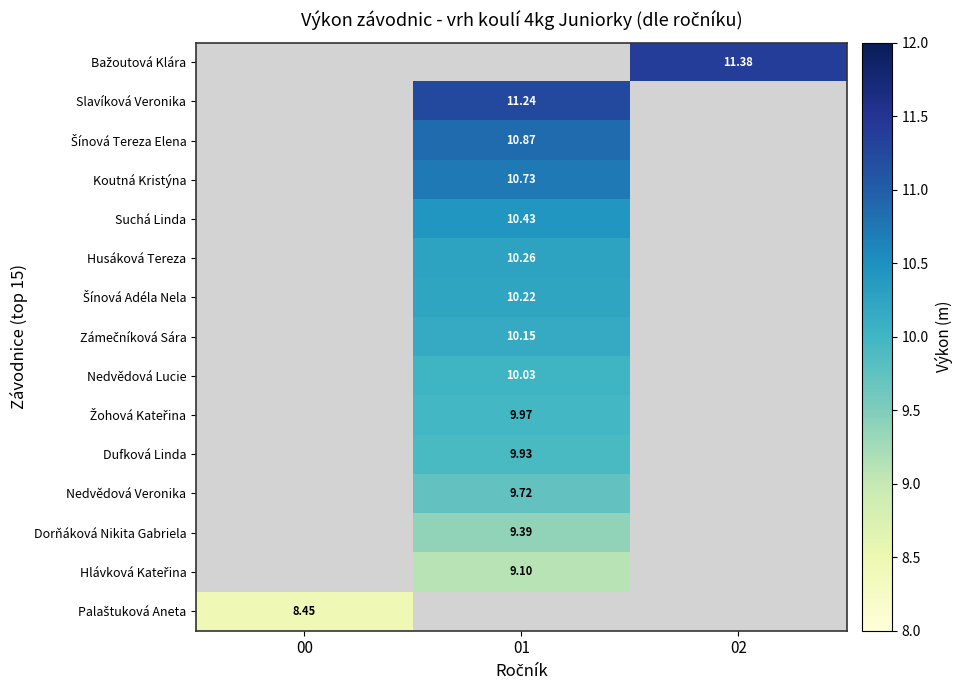

At which category does the chart reach its peak across all series?

02